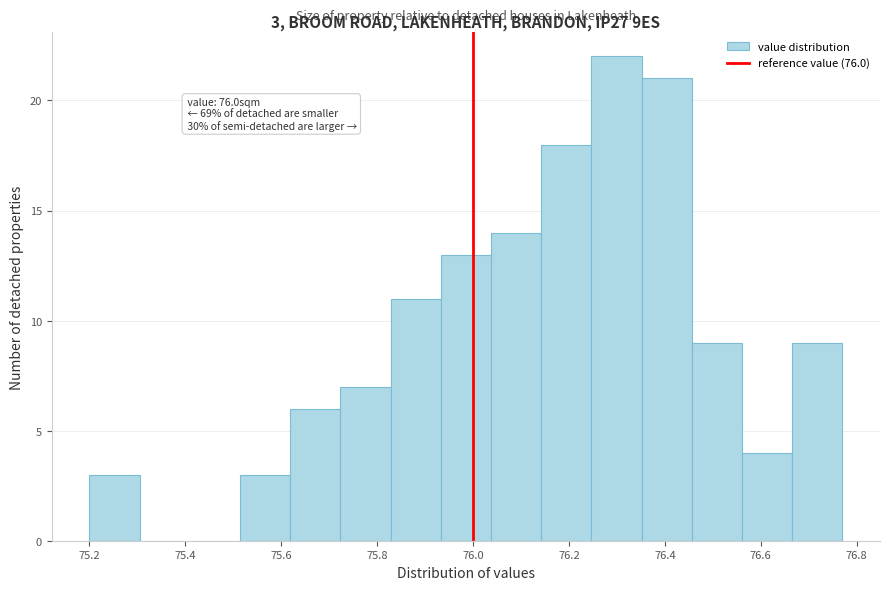

Which range on the x-axis has the tallest bar?

76.24 to 76.36